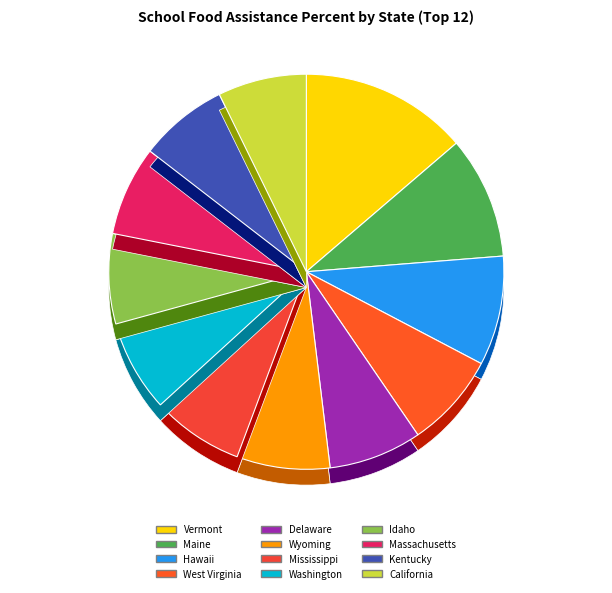

To the nearest percent, what is the difference between the largest and smallest slice percentages?

6%